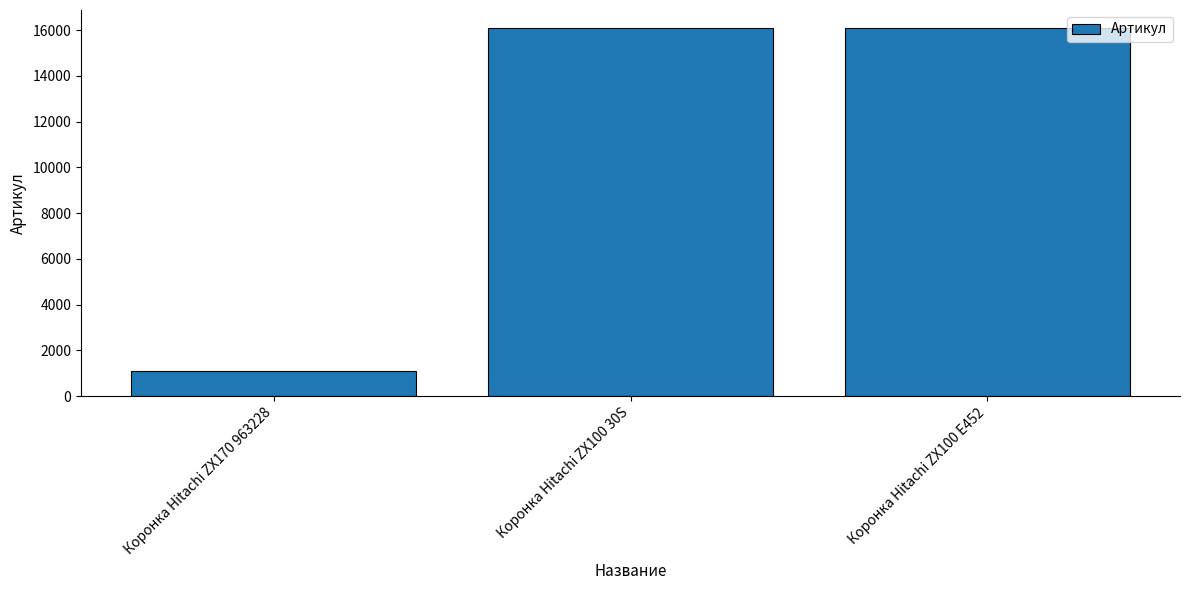

True or false: the data shows 16073 at Коронка Hitachi ZX100 E452.

True